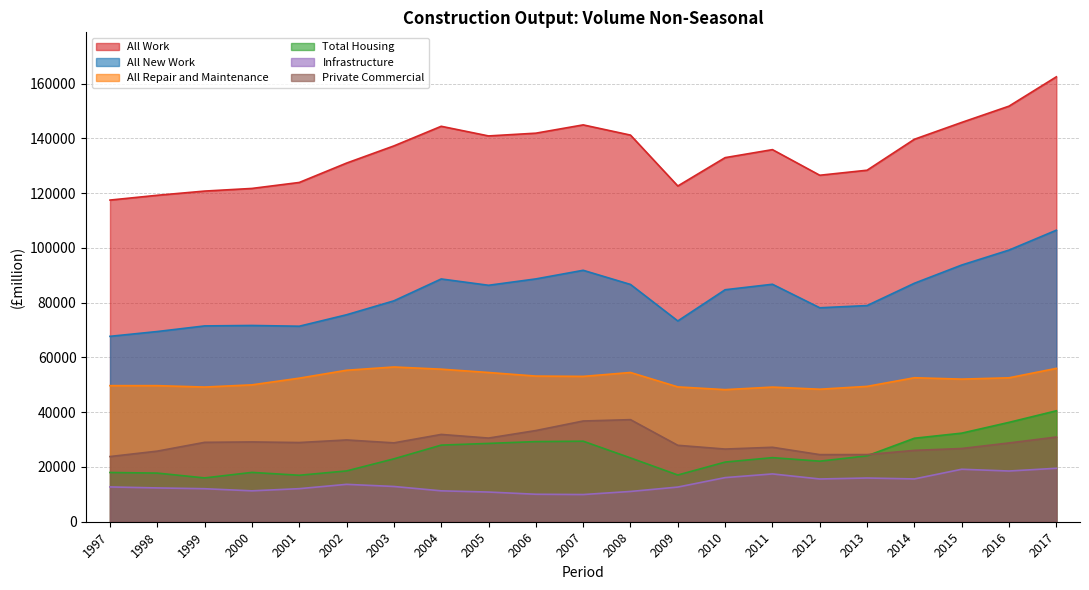

Rank the series at 2017 from highest to lowest value.

All Work, All New Work, All Repair and Maintenance, Total Housing, Private Commercial, Infrastructure